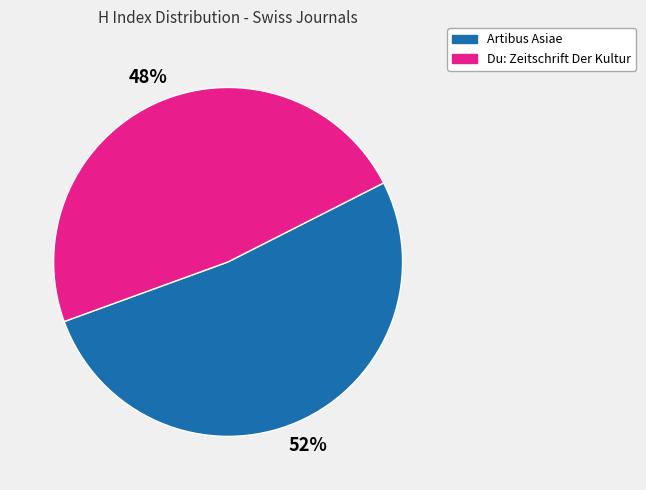

Does any single category account for the majority?

Yes